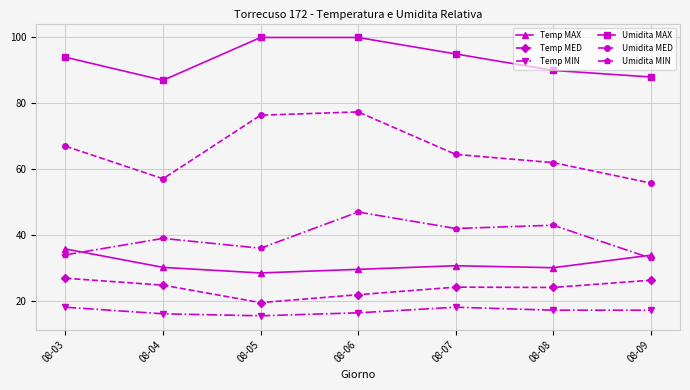

The value of Umidita MED at 08-05 is 37.5. True or false?

False